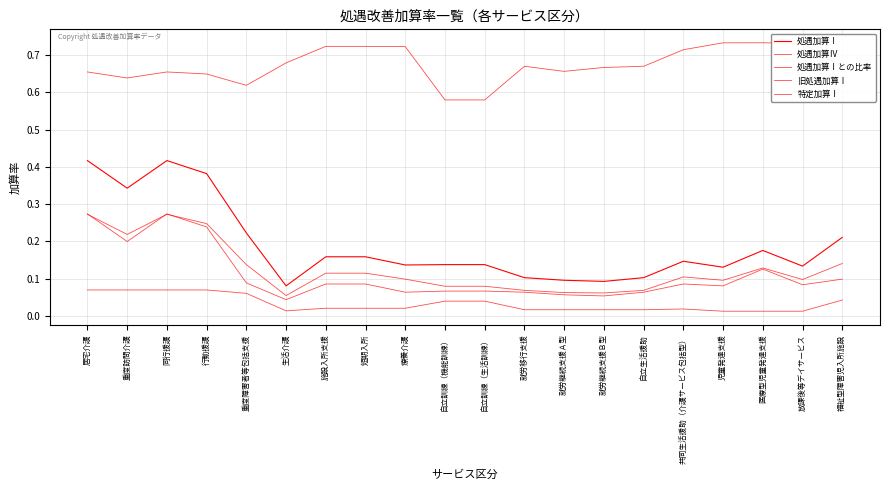

What is the difference between the maximum and minimum values in the 処遇加算Ⅳ series?

0.2